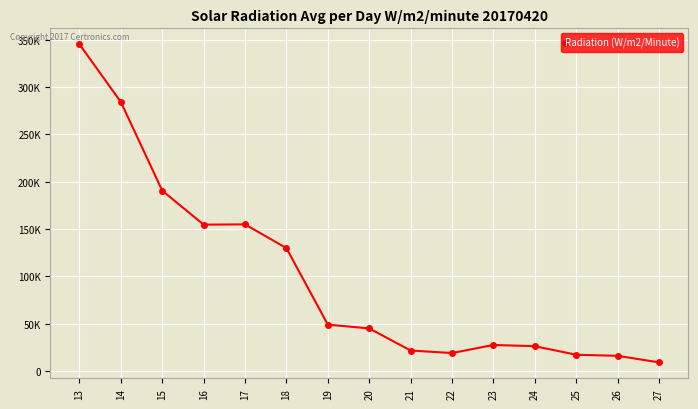

What is the maximum value shown in the chart?

345240